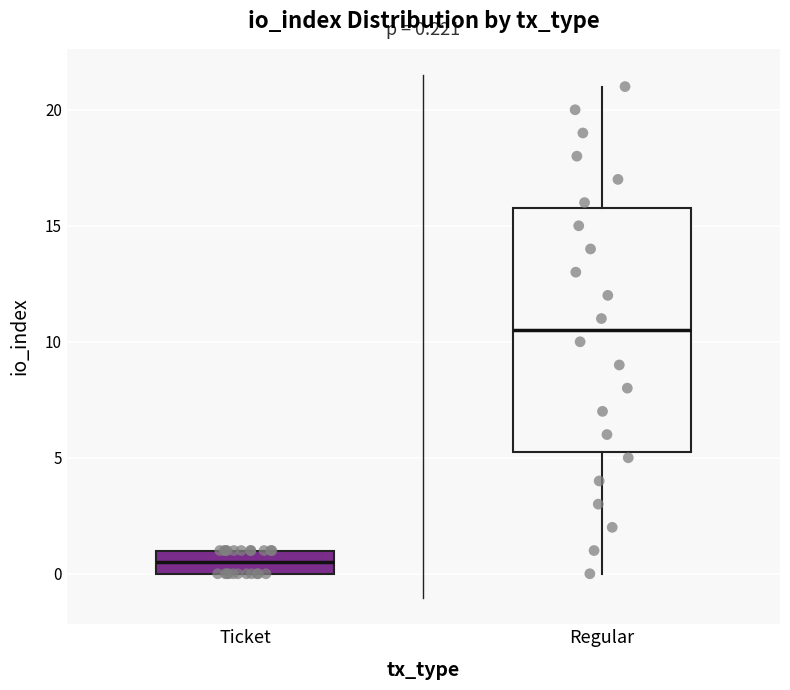

Comparing the boxes themselves (not the whiskers), which one is the tallest?

Regular